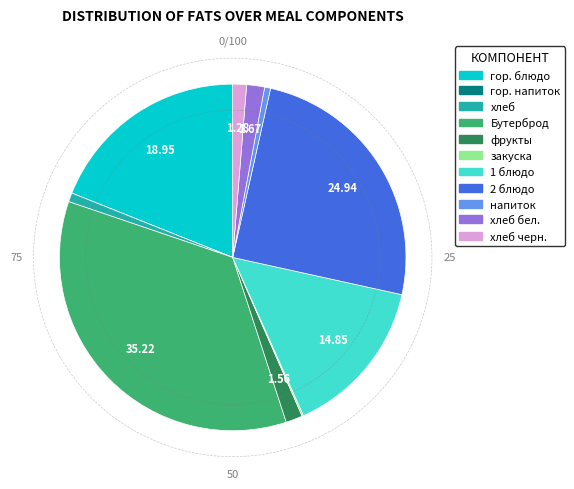

Does any single category account for the majority?

No